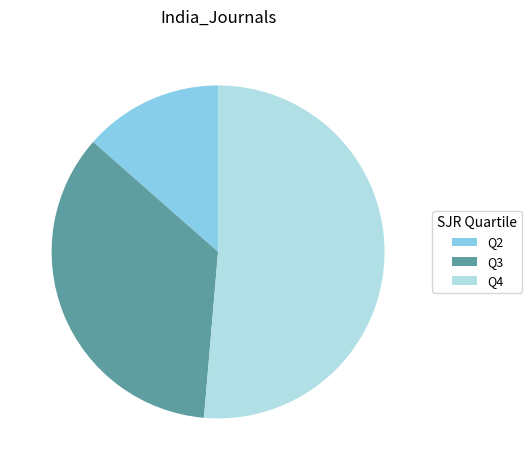

Which slice is the largest?

Q4